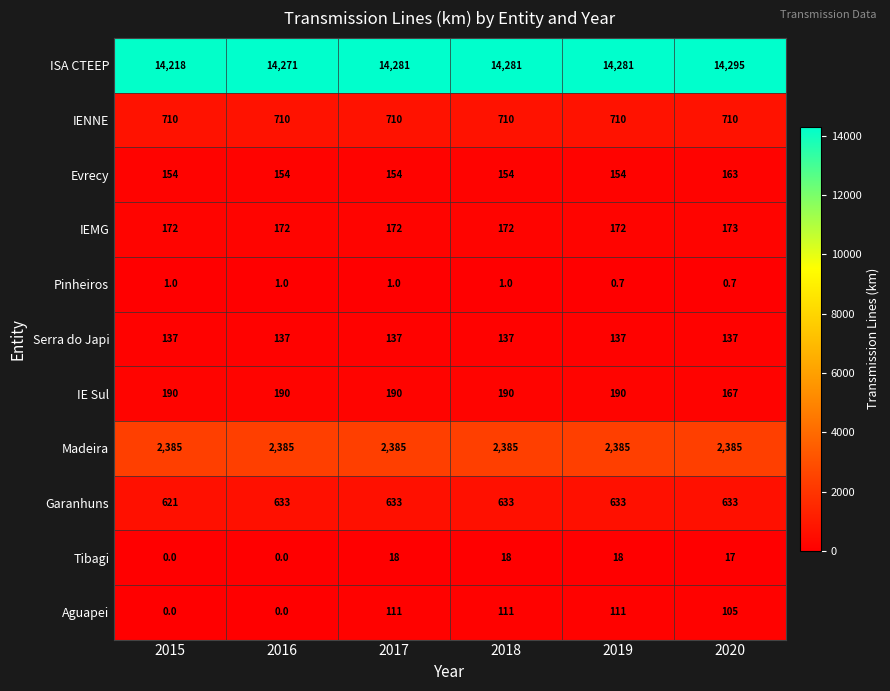

What is the sum of the ISA CTEEP values at 2017 and 2018?

28562.0